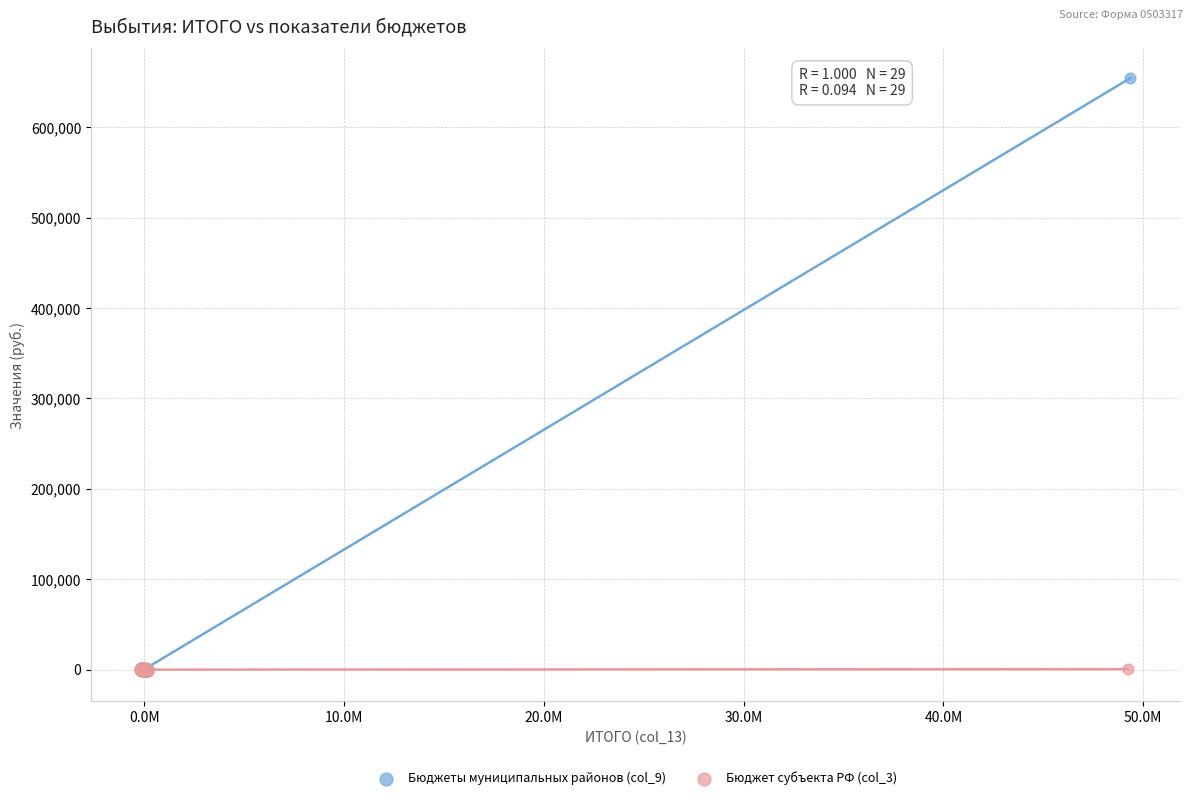

Which series has the widest spread of Y values?

Бюджеты муниципальных районов (col_9)